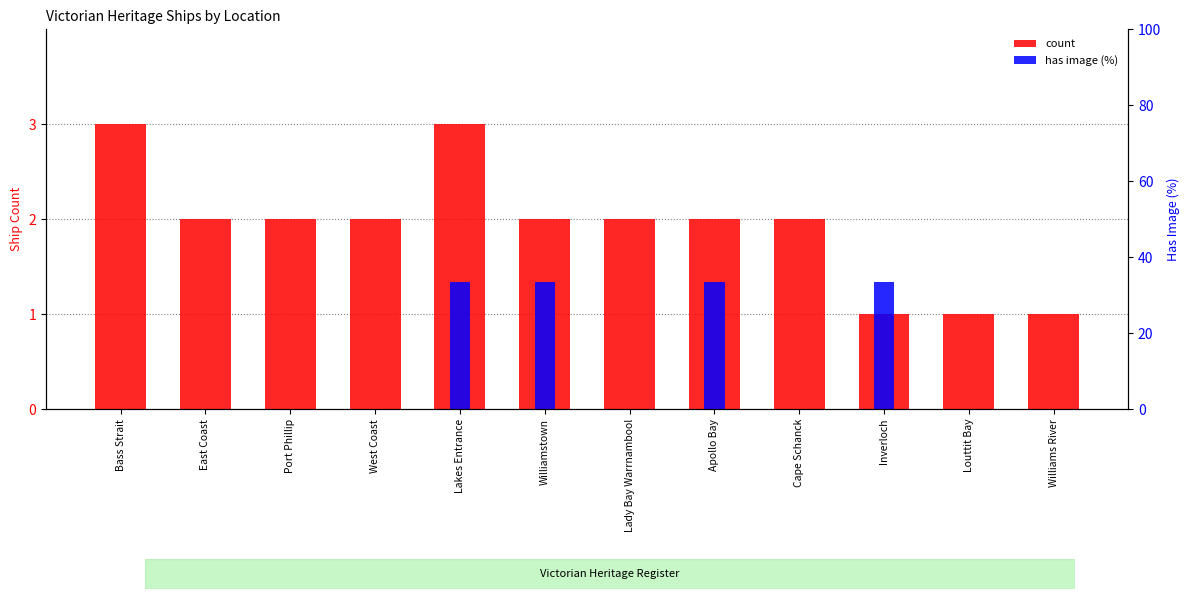

Rank the series by their maximum value, from highest to lowest.

has image (%), count